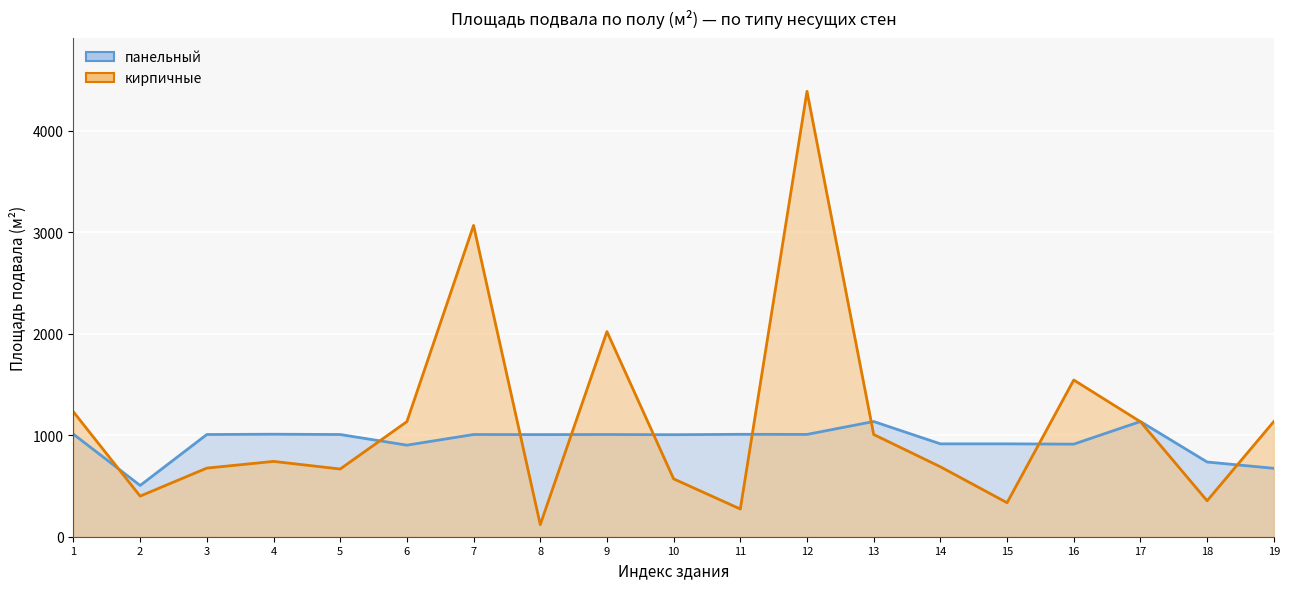

List the labels in order of панельный value, smallest first.

2, 19, 18, 6, 16, 14, 15, 10, 8, 3, 5, 7, 9, 12, 11, 1, 4, 13, 17